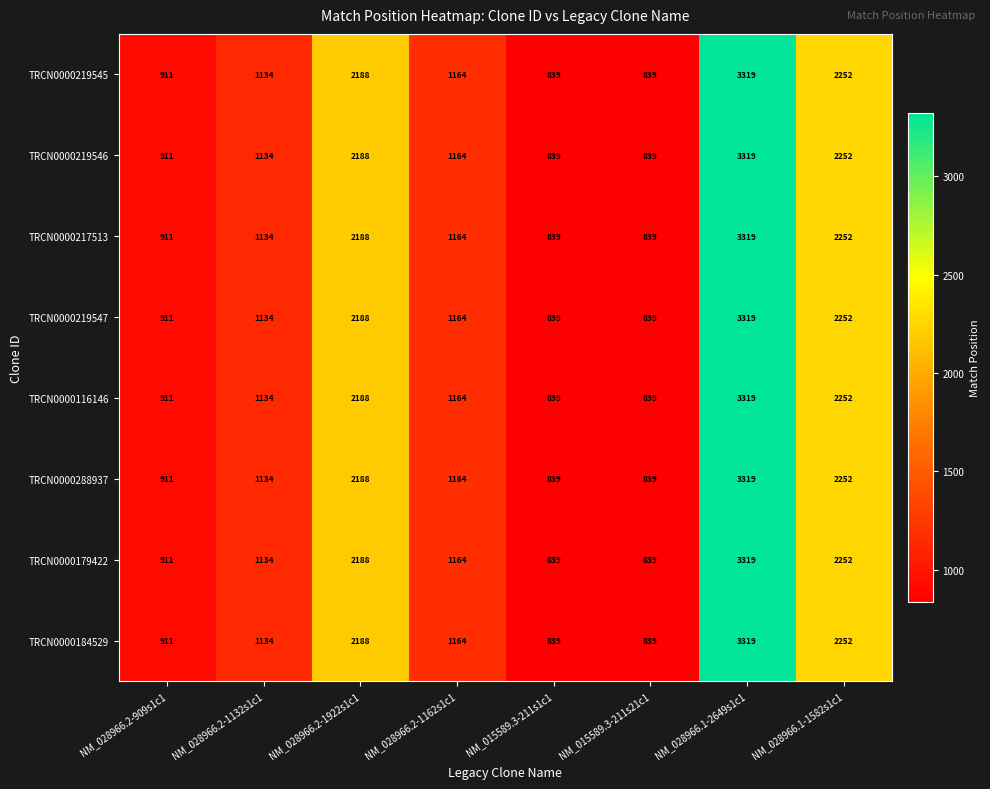

Is the value of TRCN0000219547 at NM_028966.2-1132s1c1 greater than the value of TRCN0000184529 at NM_015589.3-211s21c1?

Yes